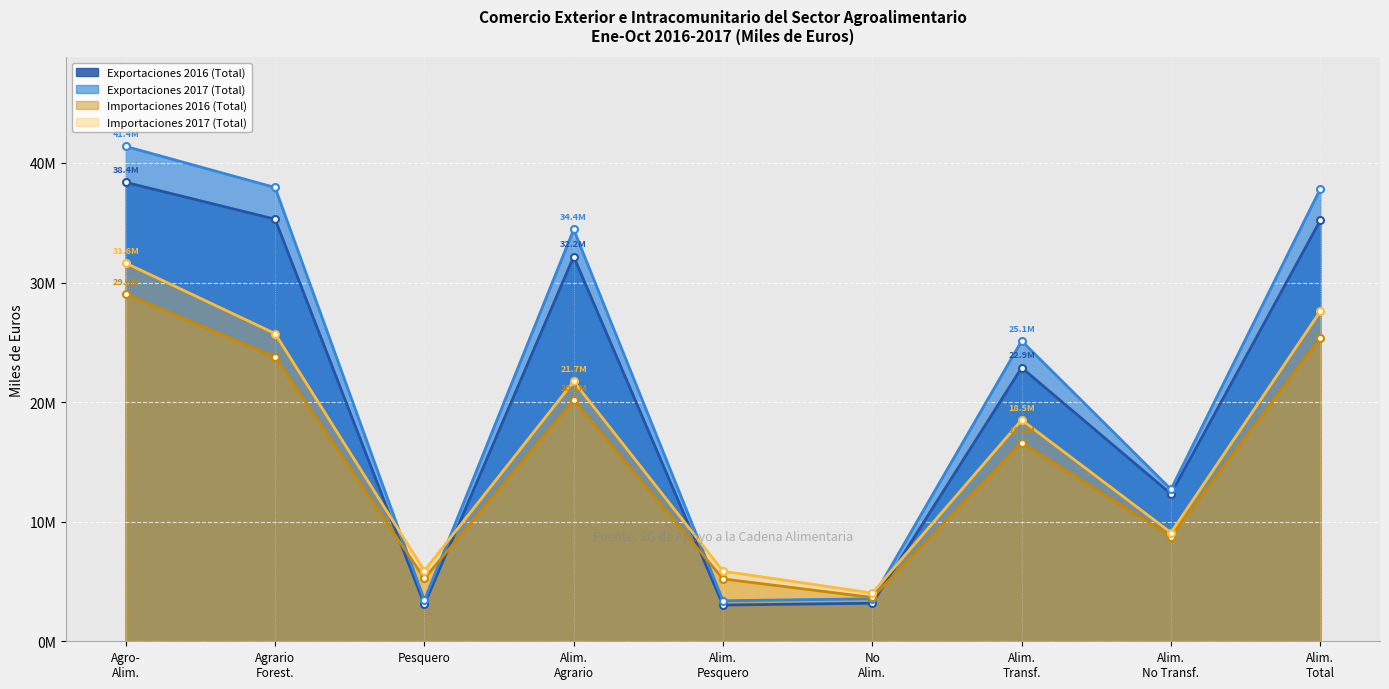

What is the difference between the maximum and second lowest values in the Importaciones 2016 (Total) series?

23810703